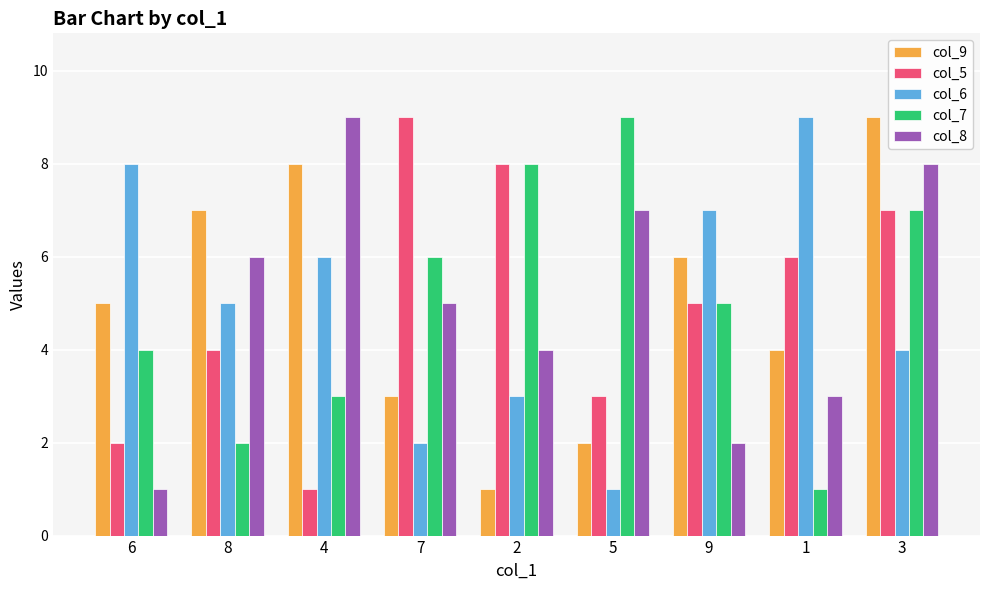

At which label does col_6 reach its minimum?

5